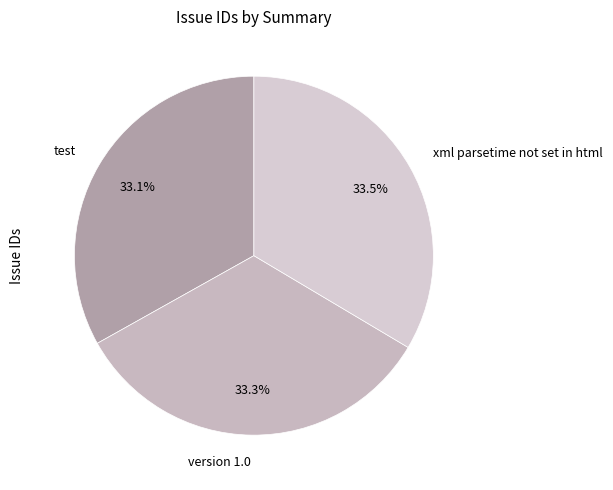

Does any single category account for the majority?

No